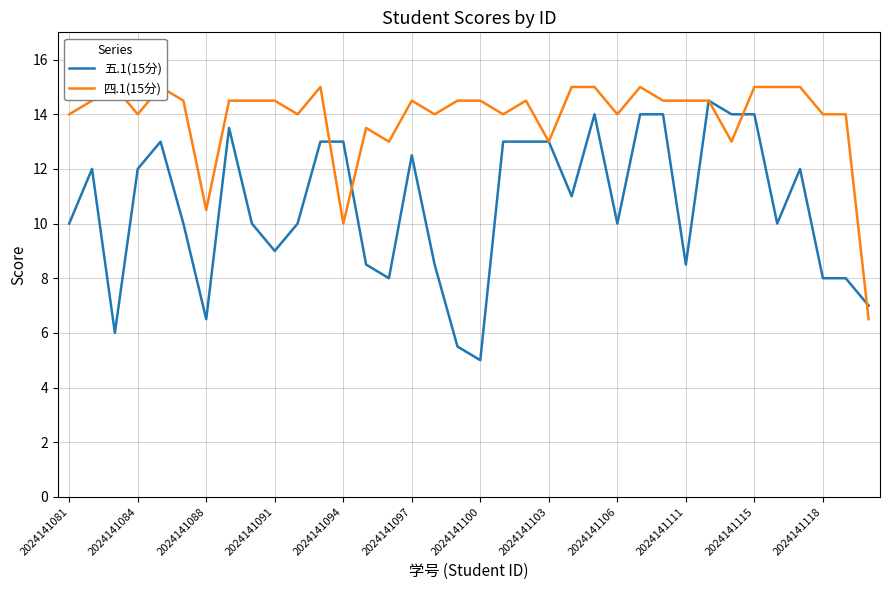

What is the difference between the maximum and minimum values in the 五.1(15分) series?

9.5